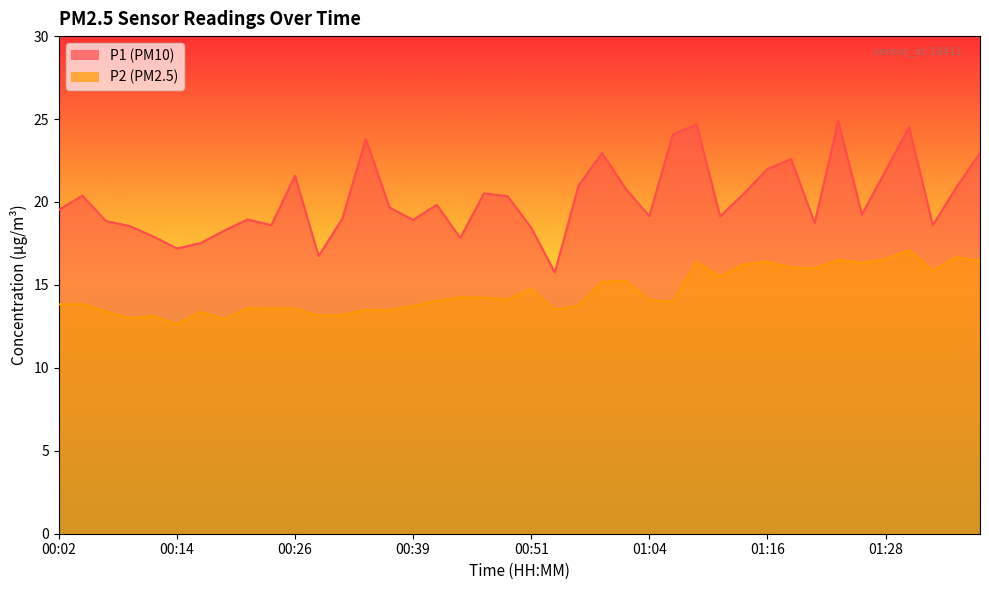

What position from the left is 01:11?

29